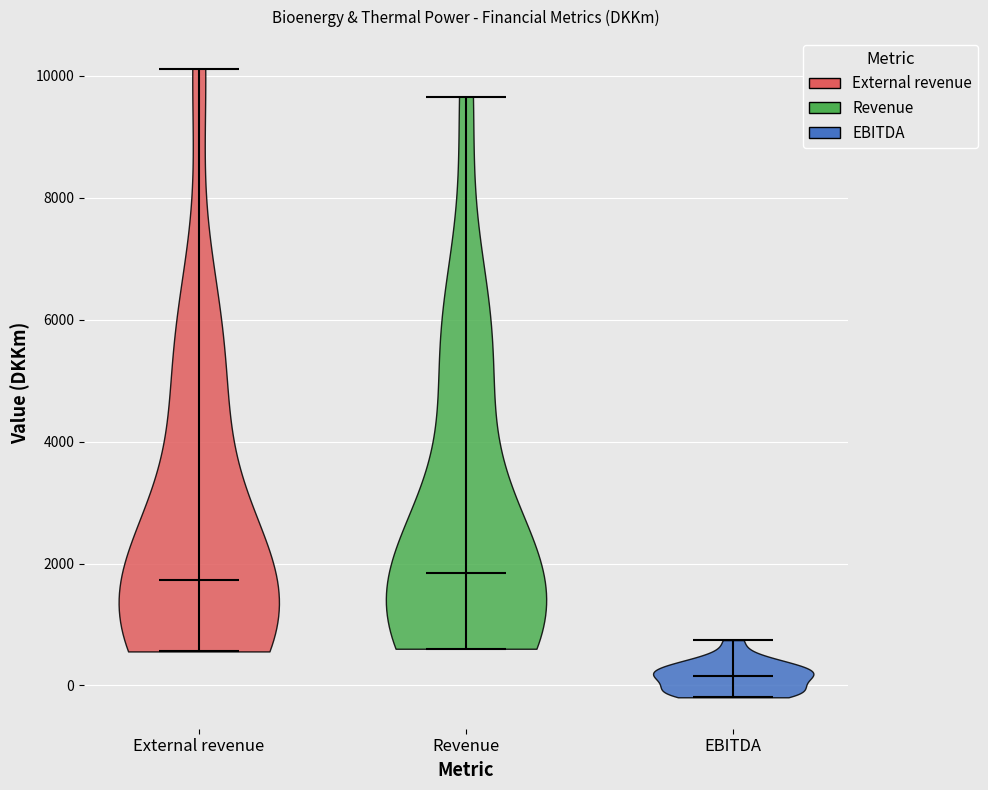

Where does the median line of the violin for Revenue sit on the y-axis? The values are not printed on the chart, so give them approximately, as read against the axis.

1800